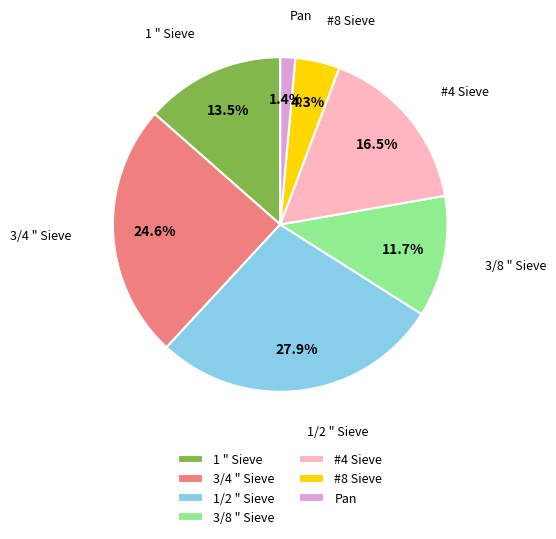

To the nearest percent, what is the combined percentage of #8 Sieve and 3/4 " Sieve?

29%